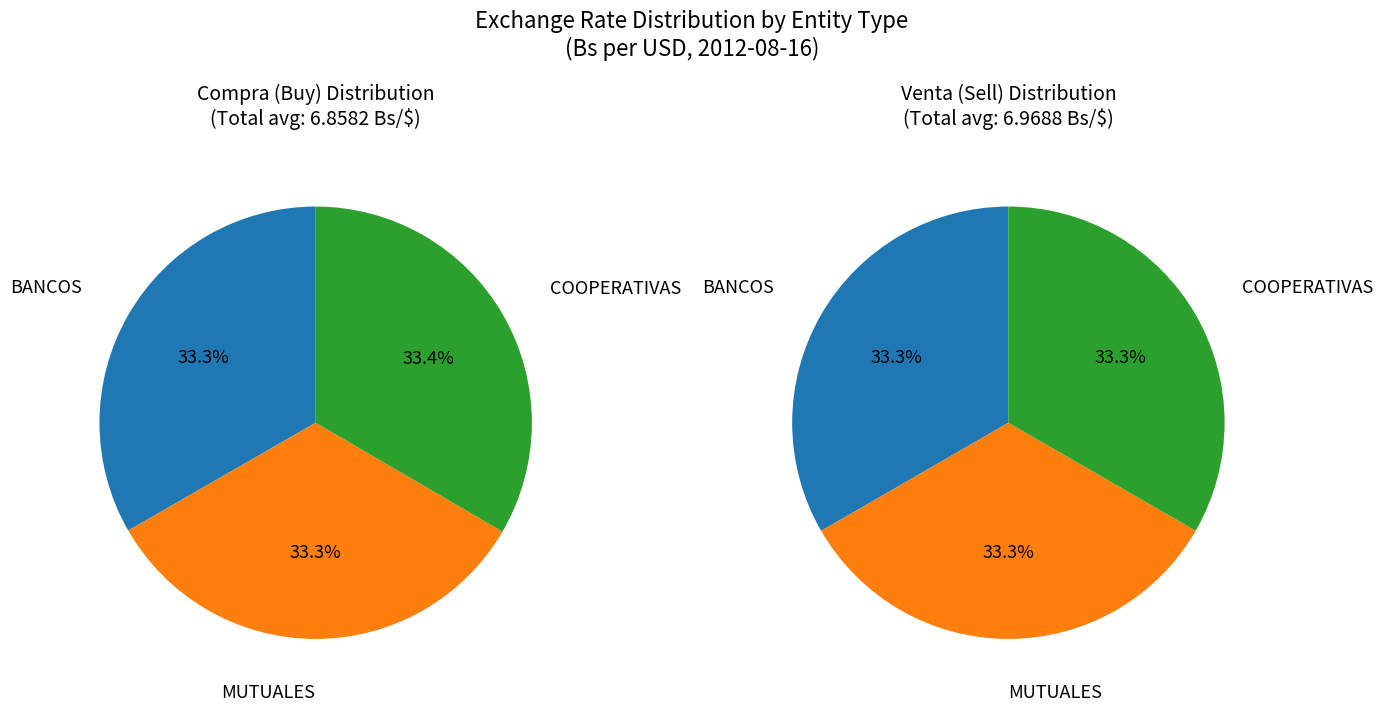

Does MUTUALES account for over 50% of the chart?

No